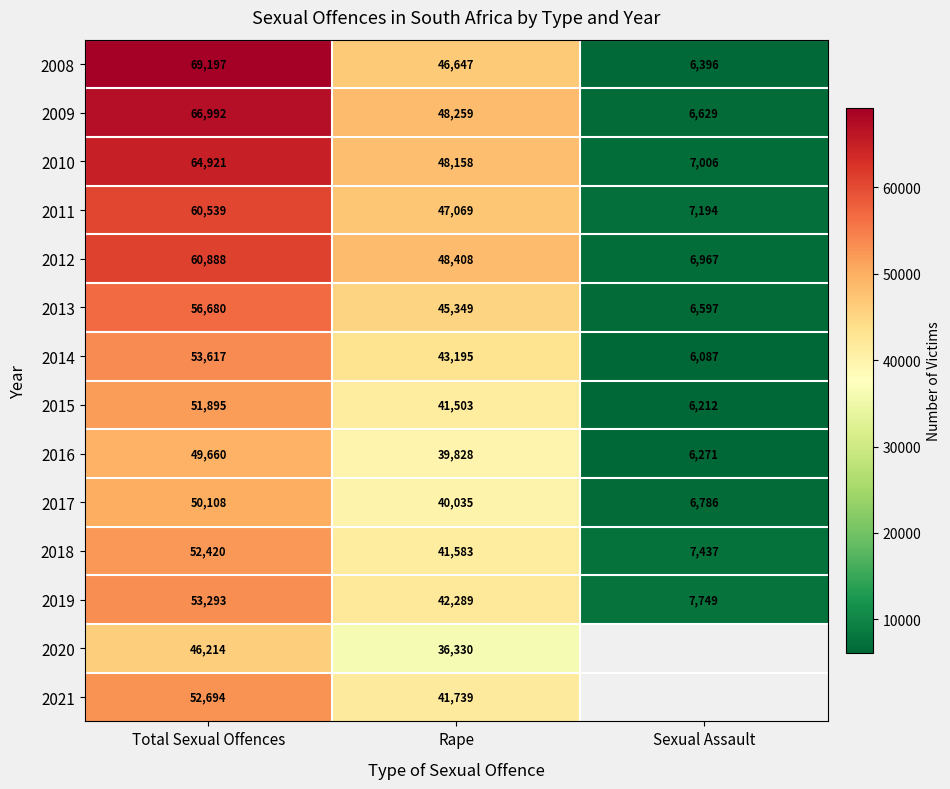

At which label is 2011 closest to 33866?

Rape